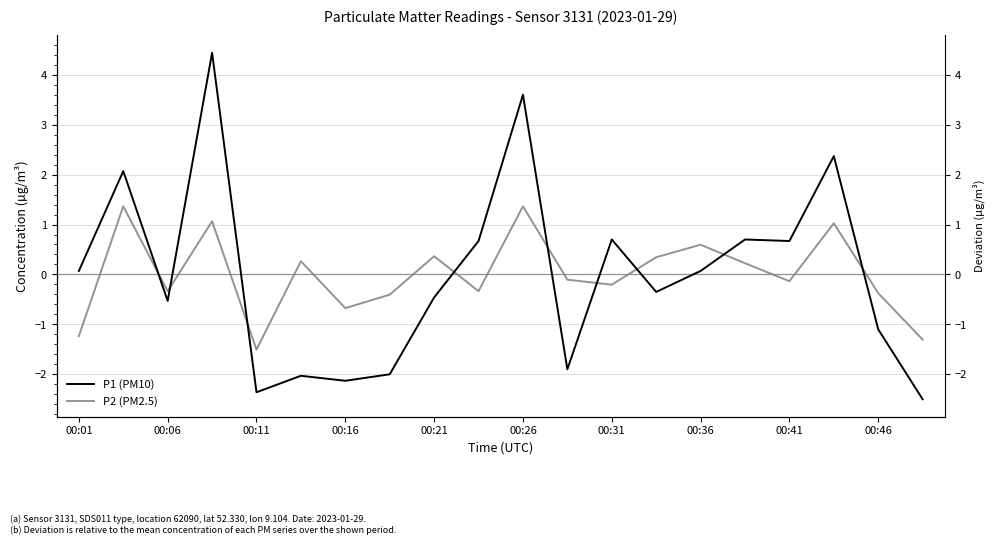

Where does the P1 (PM10) series first go above 0?

00:01